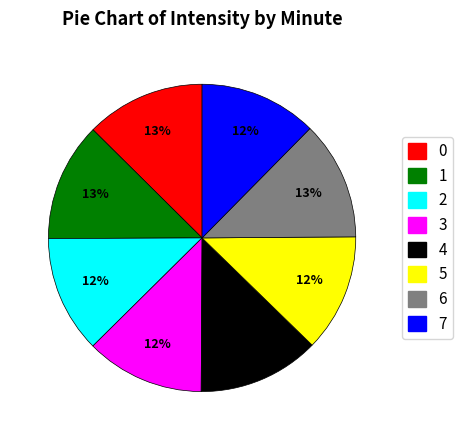

Is there a majority slice in this chart?

No